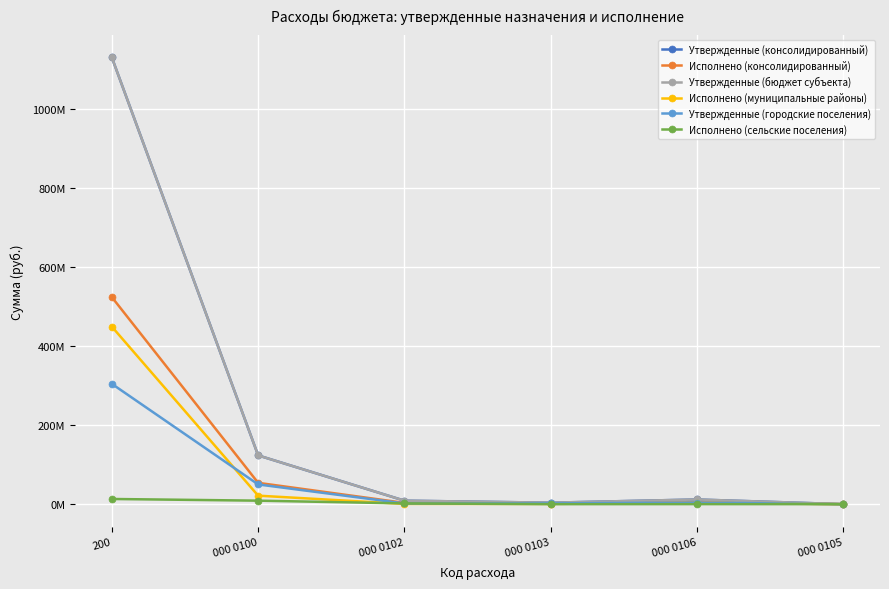

Does the chart have visible grid lines?

Yes